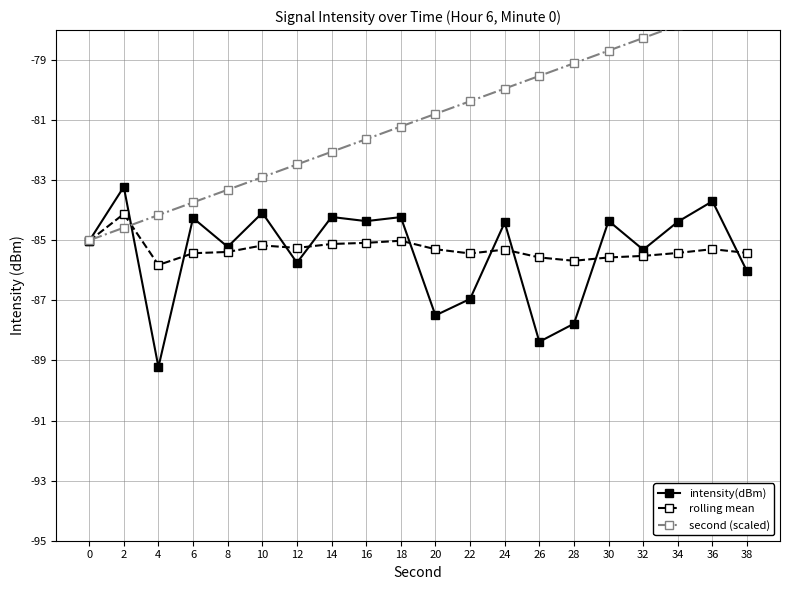

Is the value of rolling mean at 34 greater than the value of intensity(dBm) at 4?

Yes